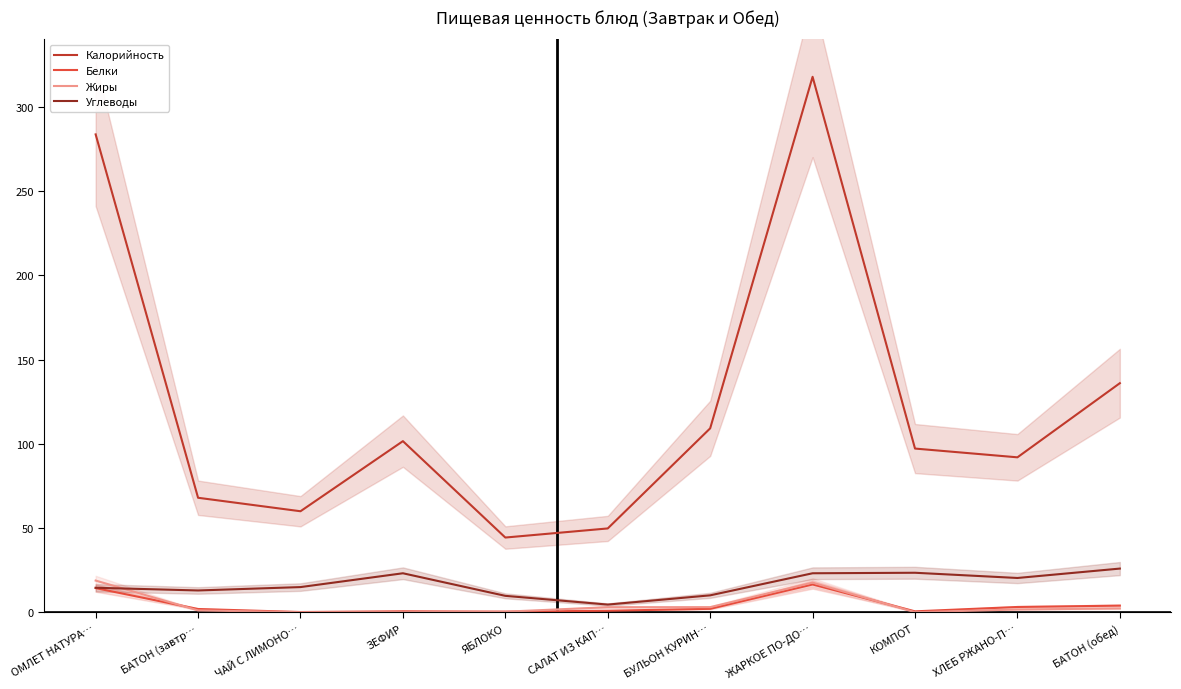

Where is the first local maximum for Жиры?

ЖАРКОЕ ПО-ДО…